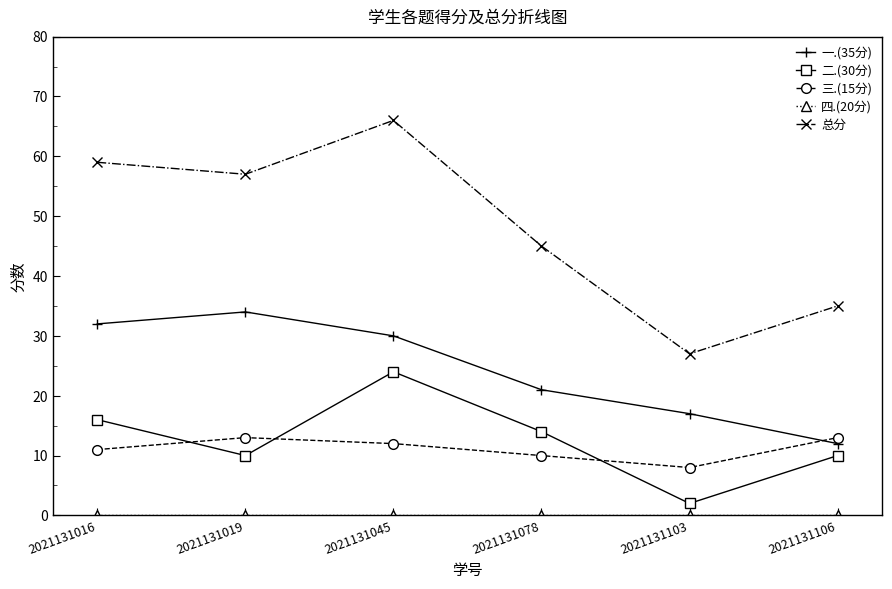

Count the number of data series in this chart.

5